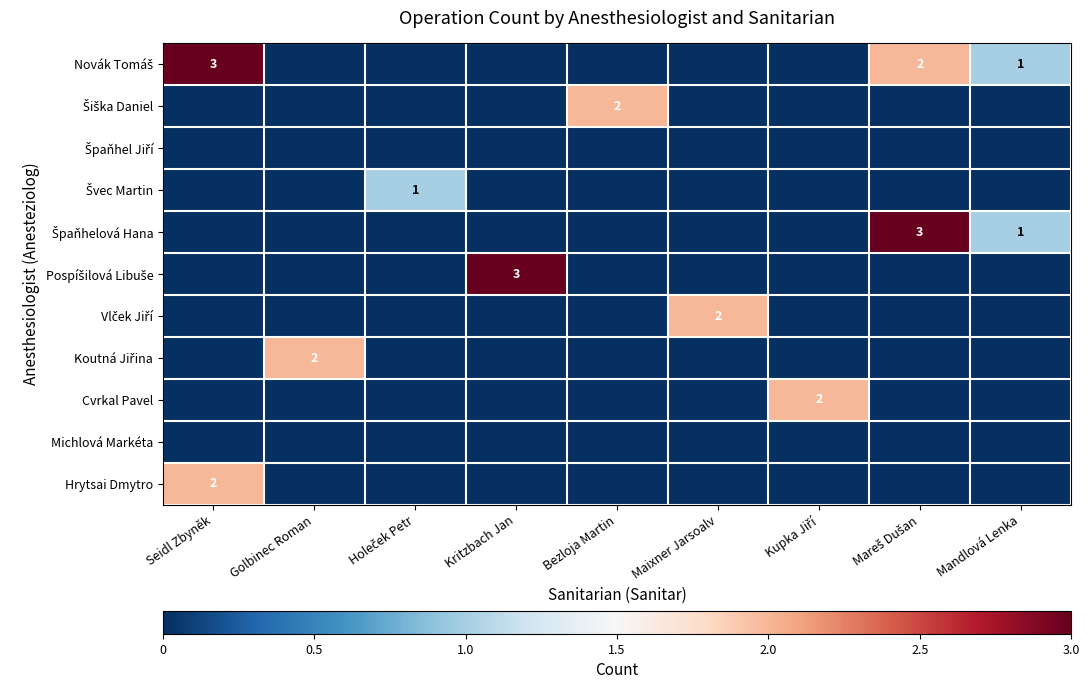

Which label corresponds to the largest value in the chart?

Seidl Zbyněk